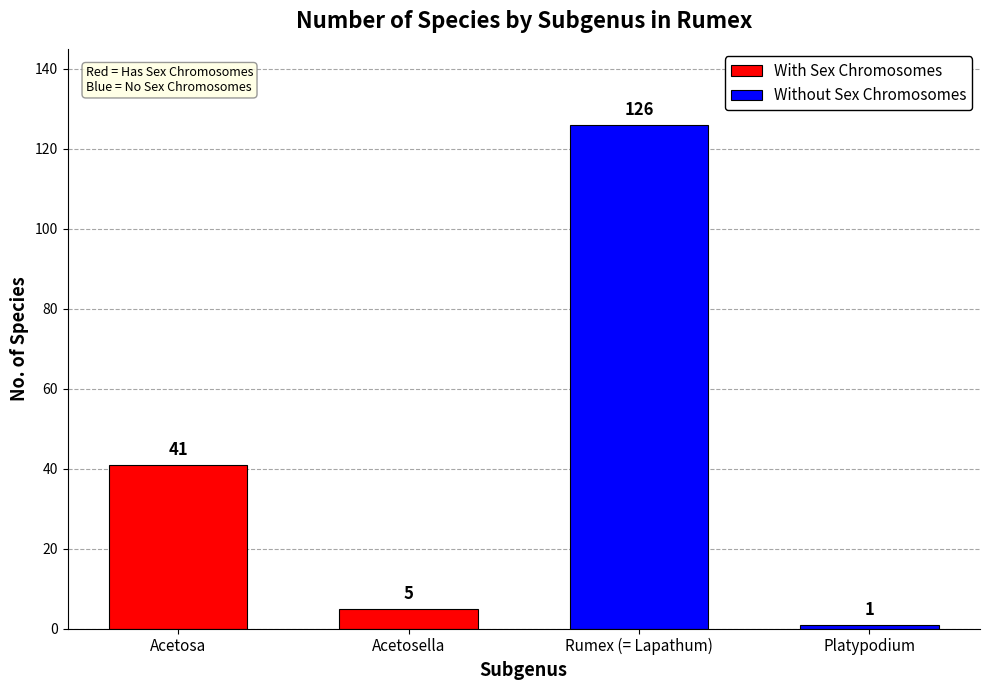

What is the label of the 4th bar from the right?

Acetosa